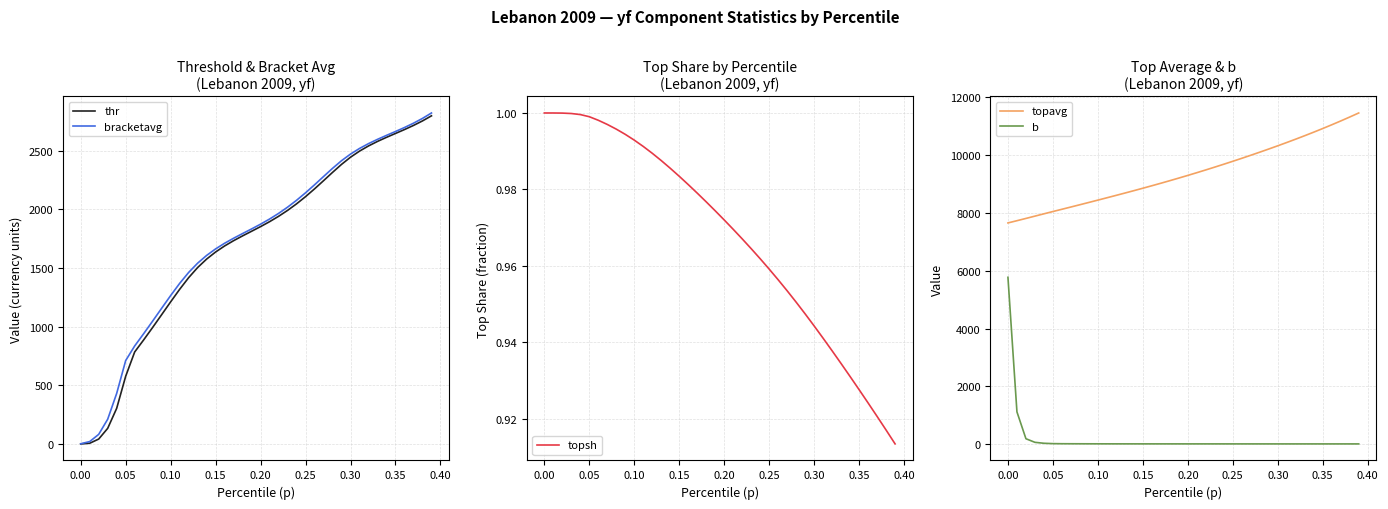

What is the average value of the bracketavg series?

1728.7